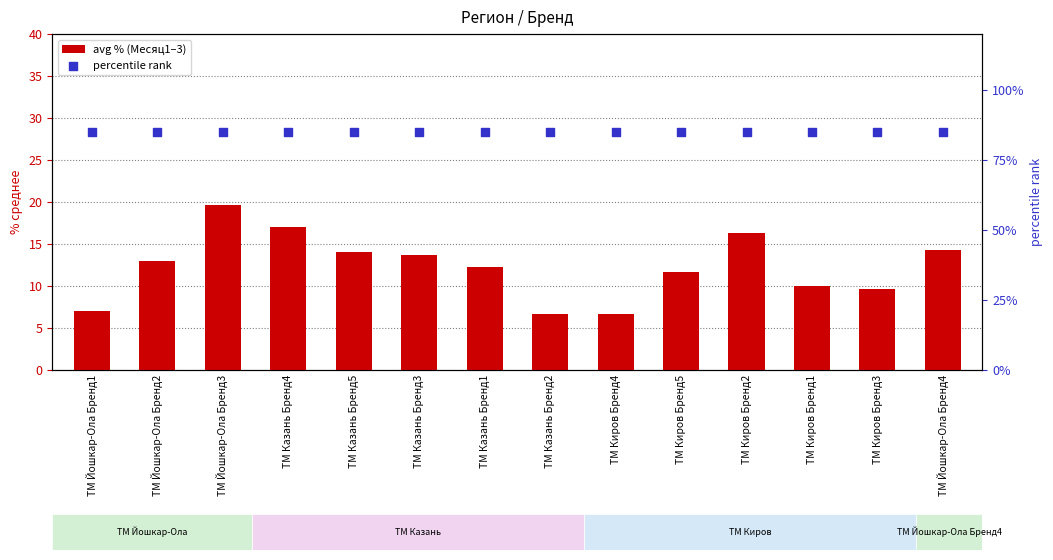

At how many categories does at least one series exceed 30?

14